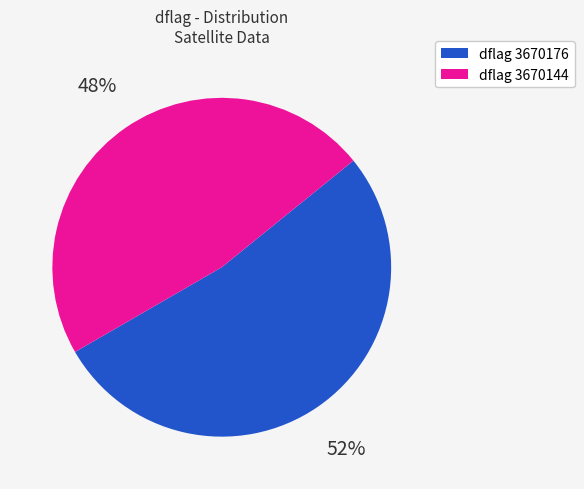

To the nearest percent, what is the average slice percentage?

50%